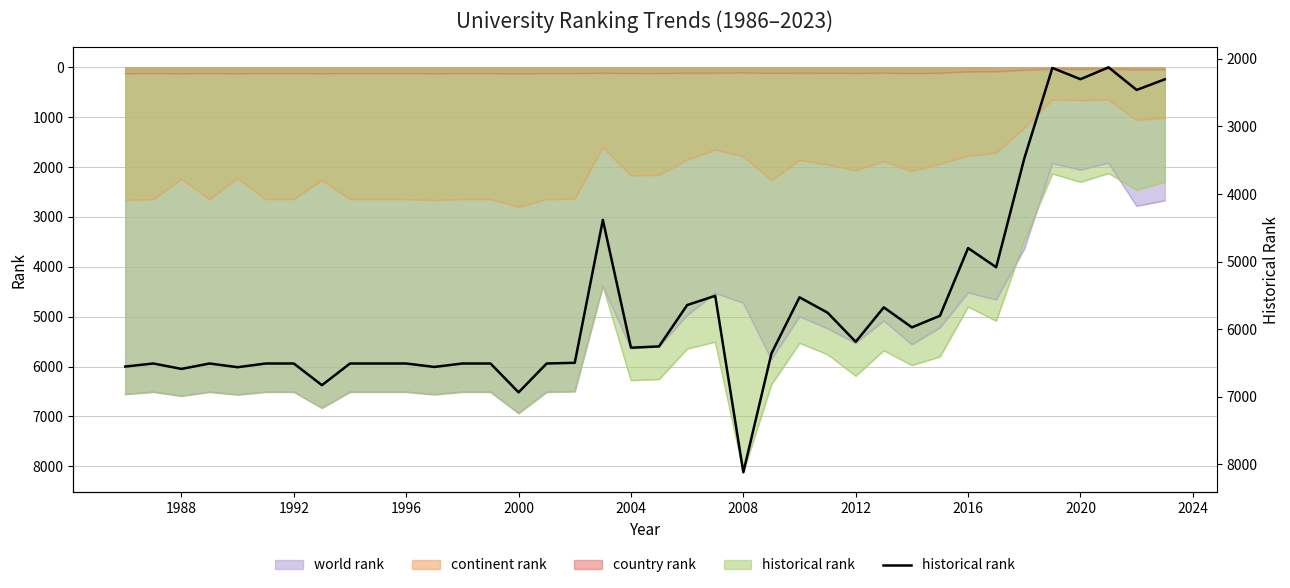

At which category does the data reach its first local valley?

1988